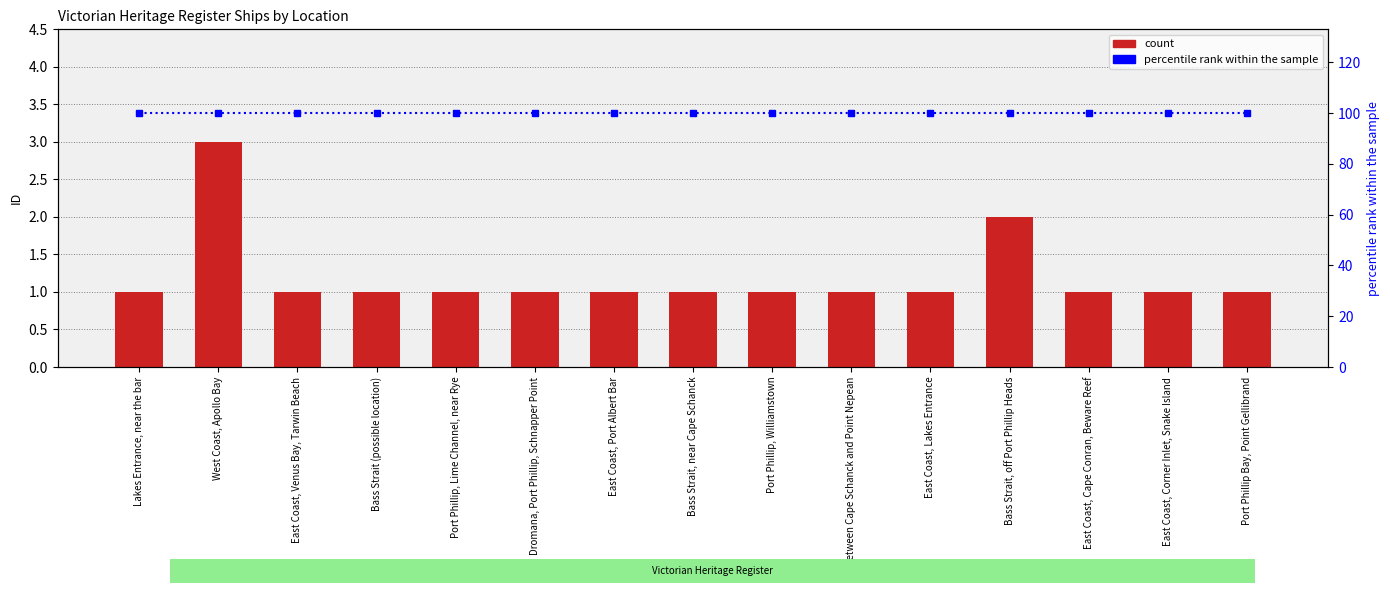

What is the spread (max minus min) of values at Port Phillip, Lime Channel, near Rye?

99